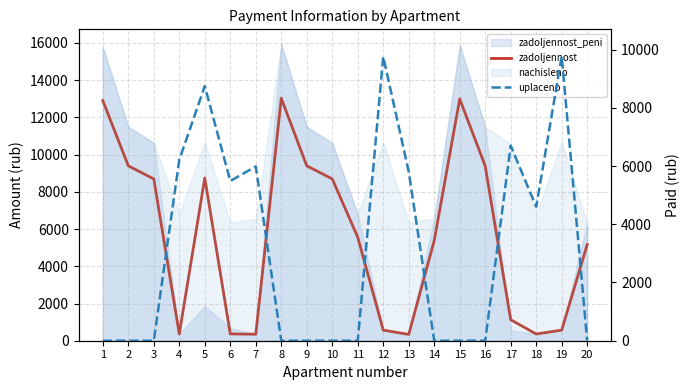

The uplaceno series shows 6698.9 at 17. True or false?

True